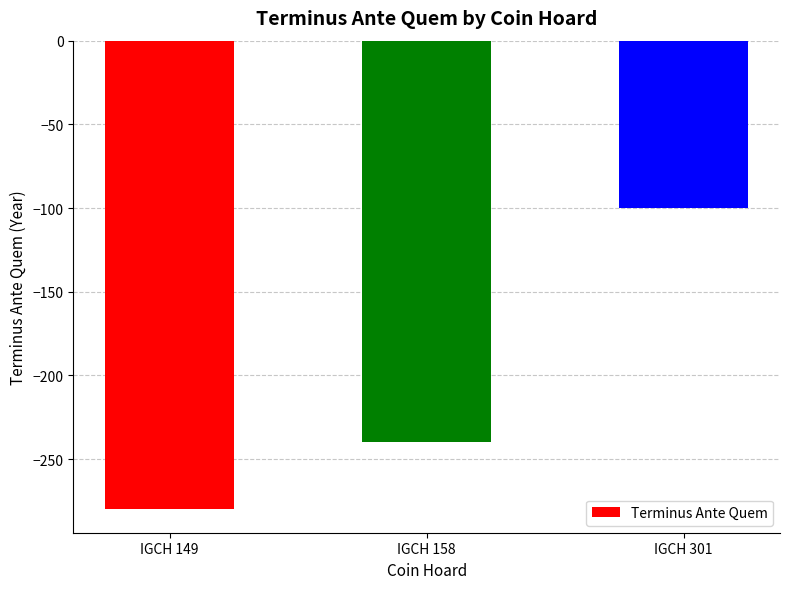

Rank the categories by value from lowest to highest.

IGCH 149, IGCH 158, IGCH 301